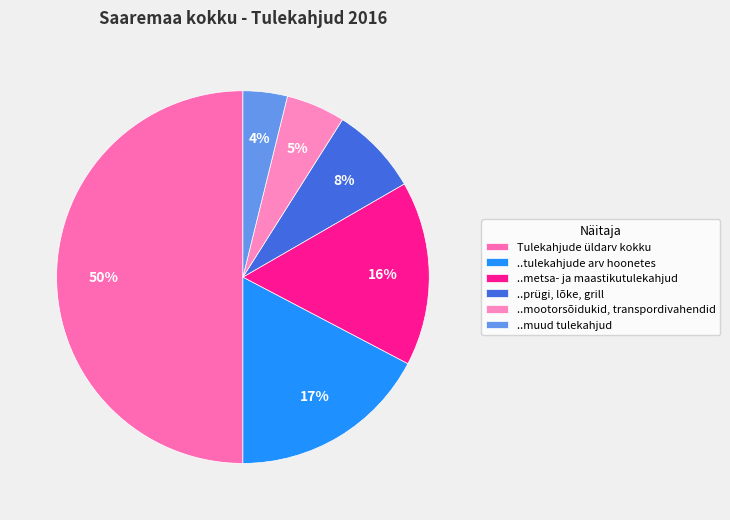

To the nearest percent, what portion does ..tulekahjude arv hoonetes represent?

17%